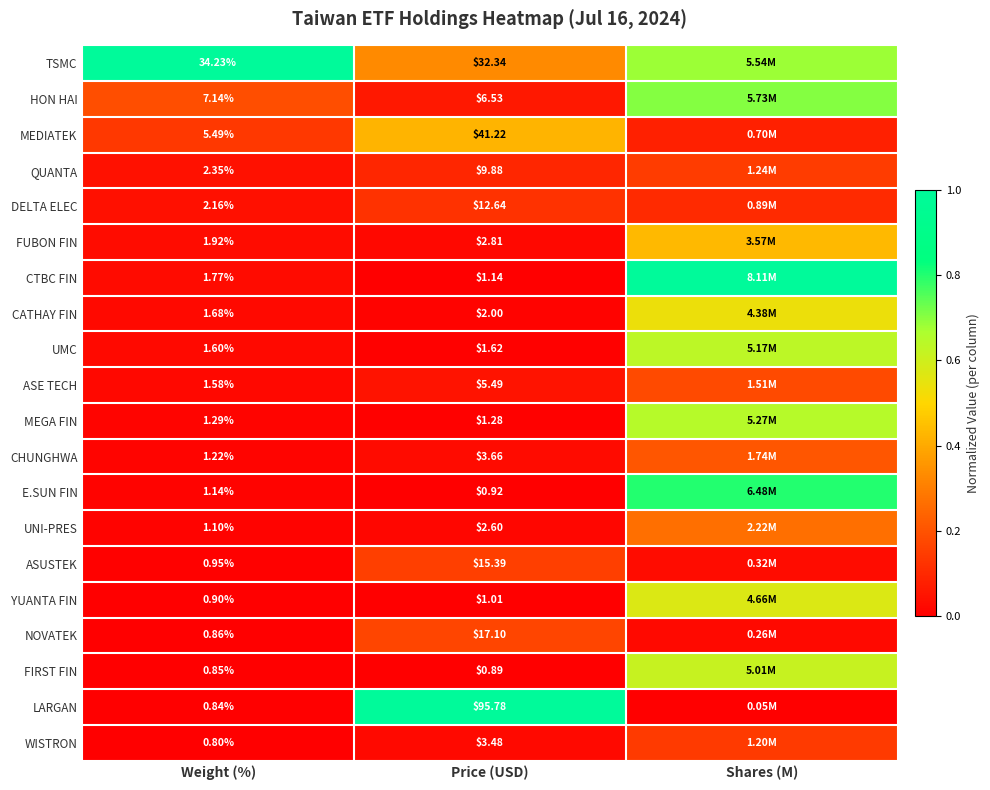

Rank the series at Weight (%) from highest to lowest value.

TSMC, HON HAI, MEDIATEK, QUANTA, DELTA ELEC, FUBON FIN, CTBC FIN, CATHAY FIN, UMC, ASE TECH, MEGA FIN, CHUNGHWA, E.SUN FIN, UNI-PRES, ASUSTEK, YUANTA FIN, NOVATEK, FIRST FIN, LARGAN, WISTRON